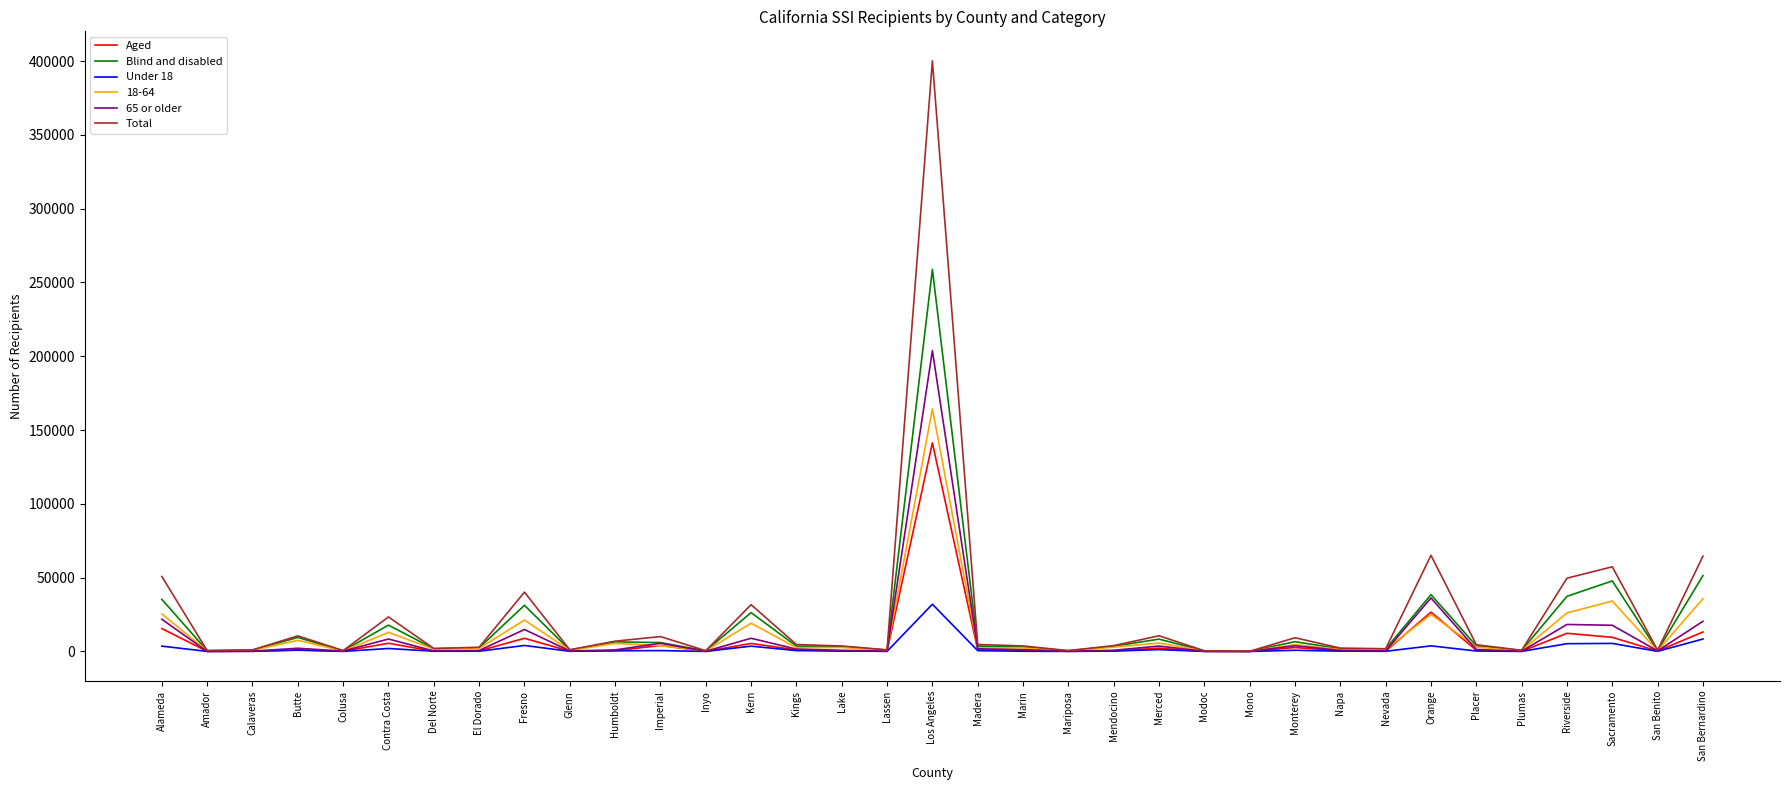

Which series has the widest spread of values?

Total